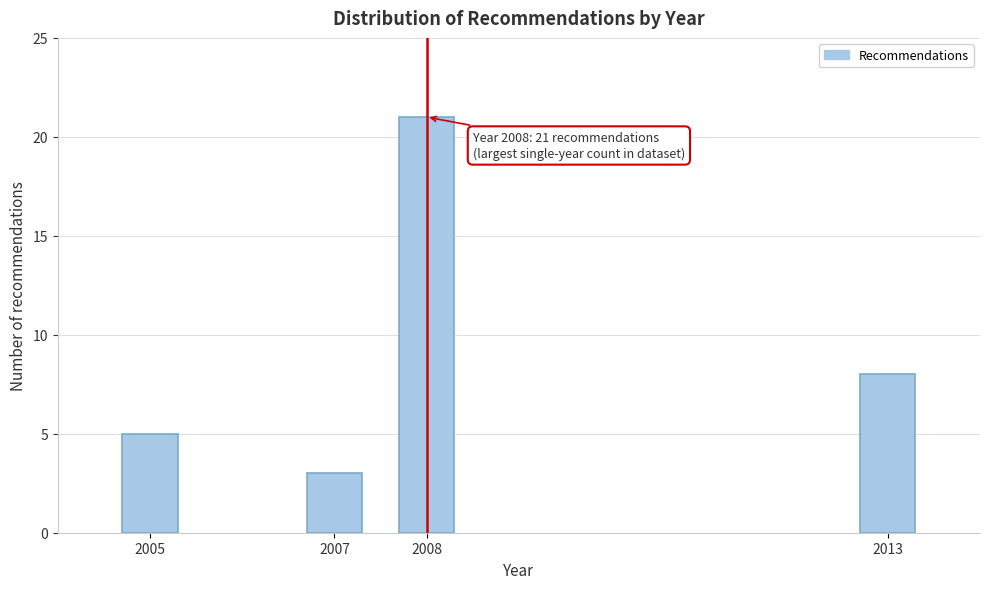

Reading right to left, extract all data points from this chart.

2013=8	2008=21	2007=3	2005=5